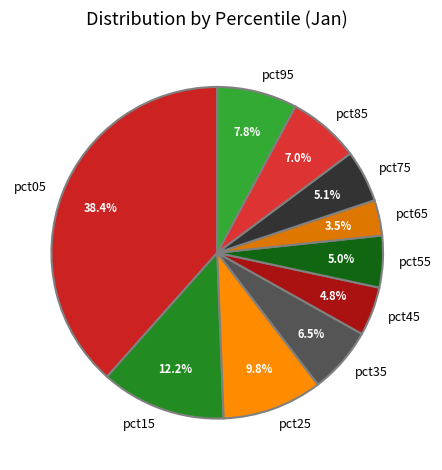

Do pct55 and pct05 together represent more than half of the pie?

No